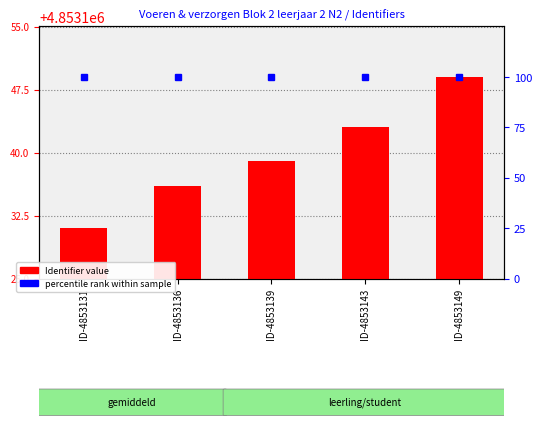

Which category has the lowest value across all series?

ID-4853131